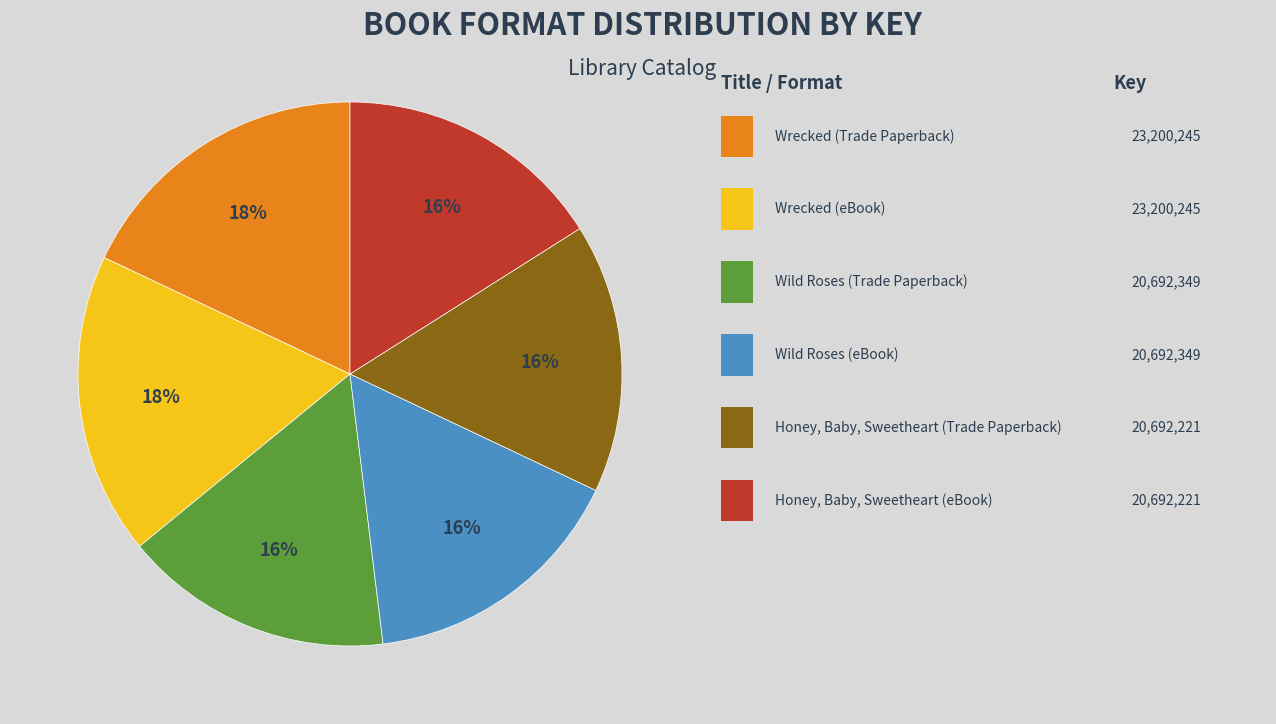

Does any single category account for the majority?

No